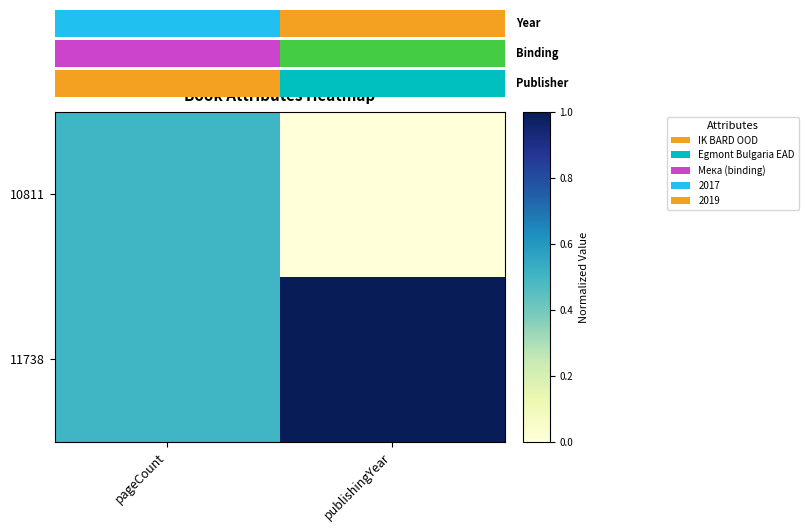

List the series in order of their peak value, highest first.

11738, 10811